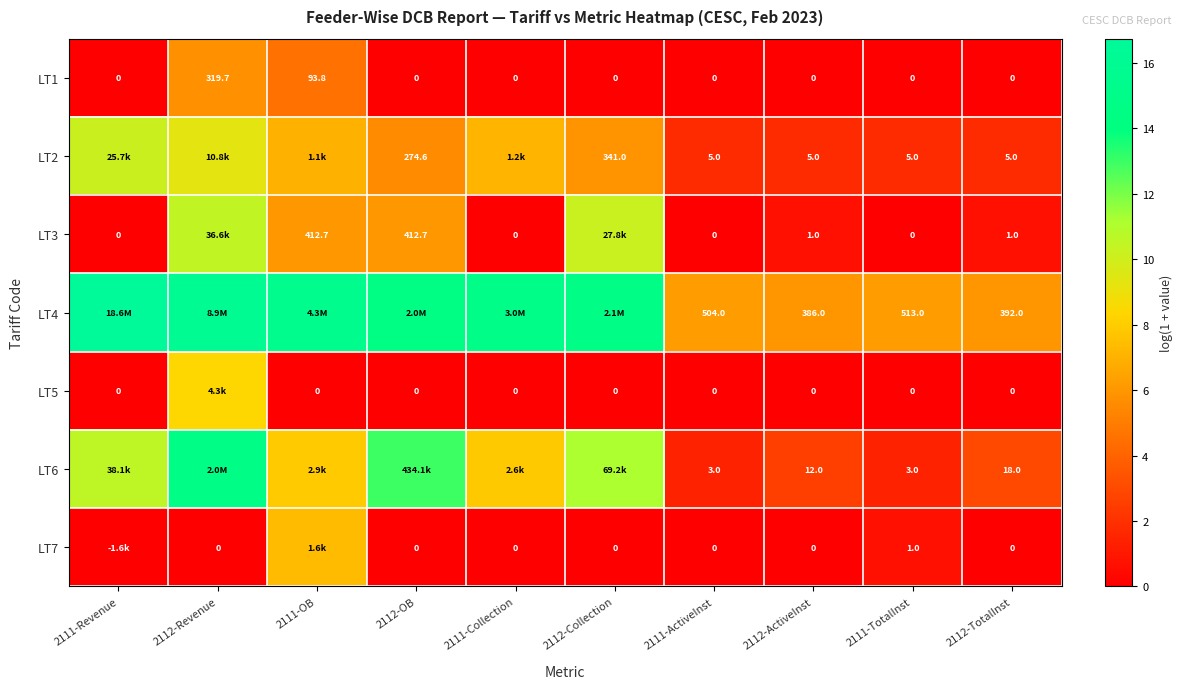

What is the sum of the LT6 values at 2111-TotalInst and 2112-Revenue?

15.9